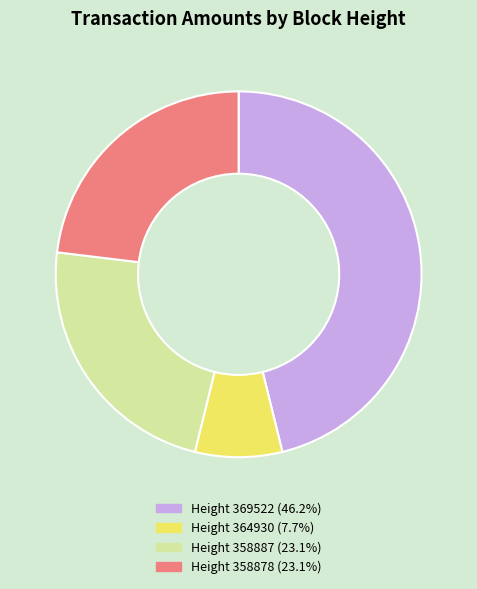

Is there a majority slice in this chart?

No